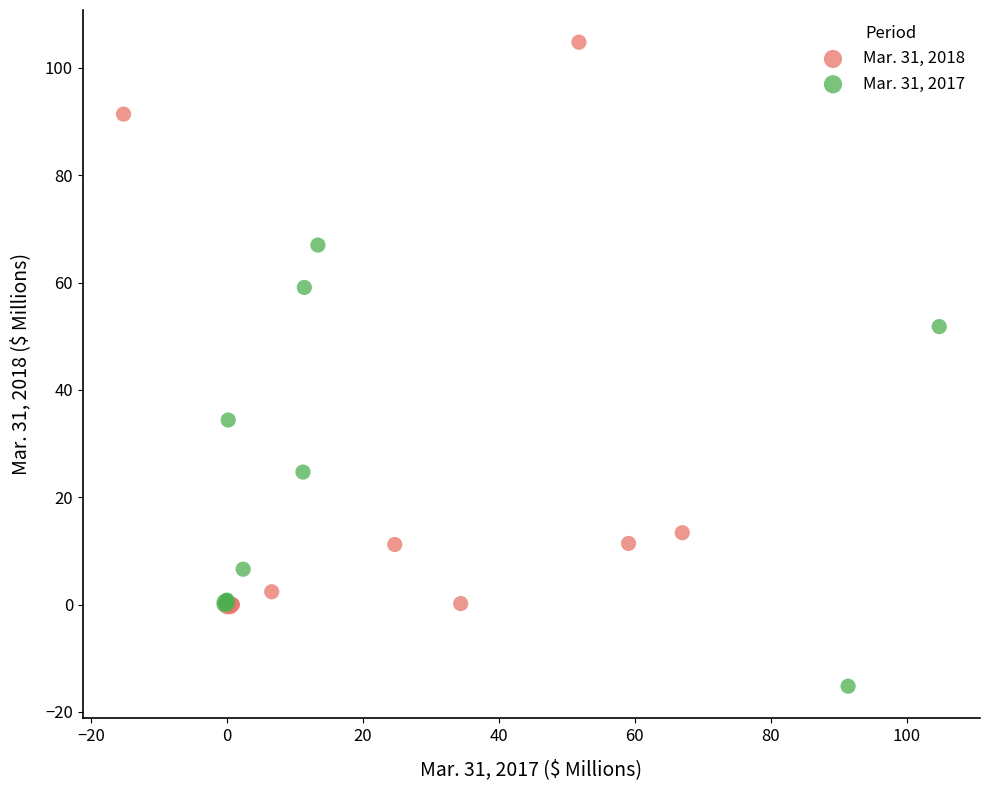

What are all the series names shown in the legend?

Mar. 31, 2018, Mar. 31, 2017